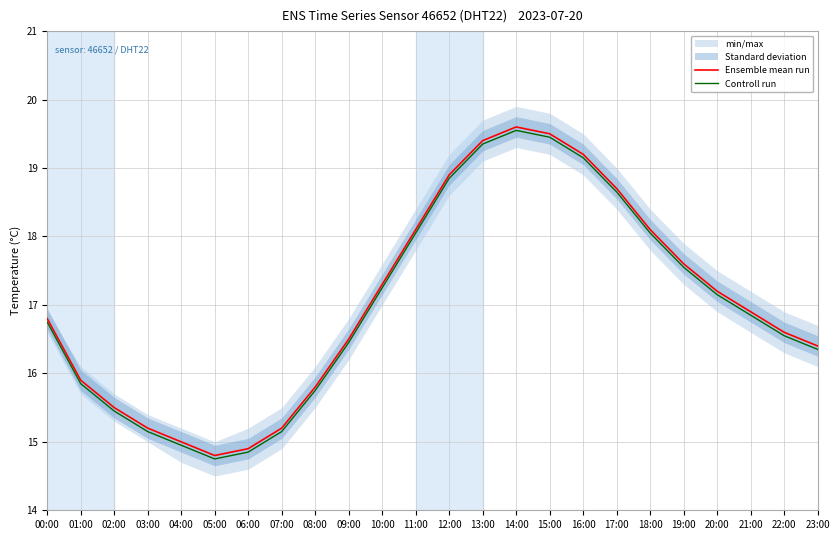

Which series has the largest total across all categories?

Ensemble mean run